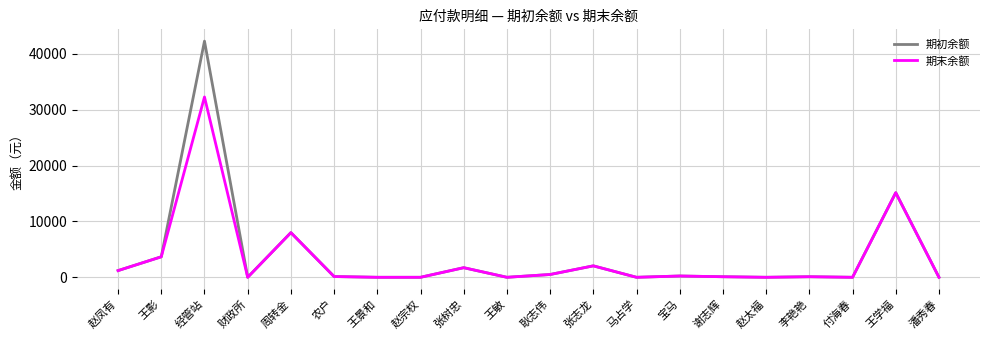

What is the difference between the maximum and minimum values in the 期末余额 series?

32299.0